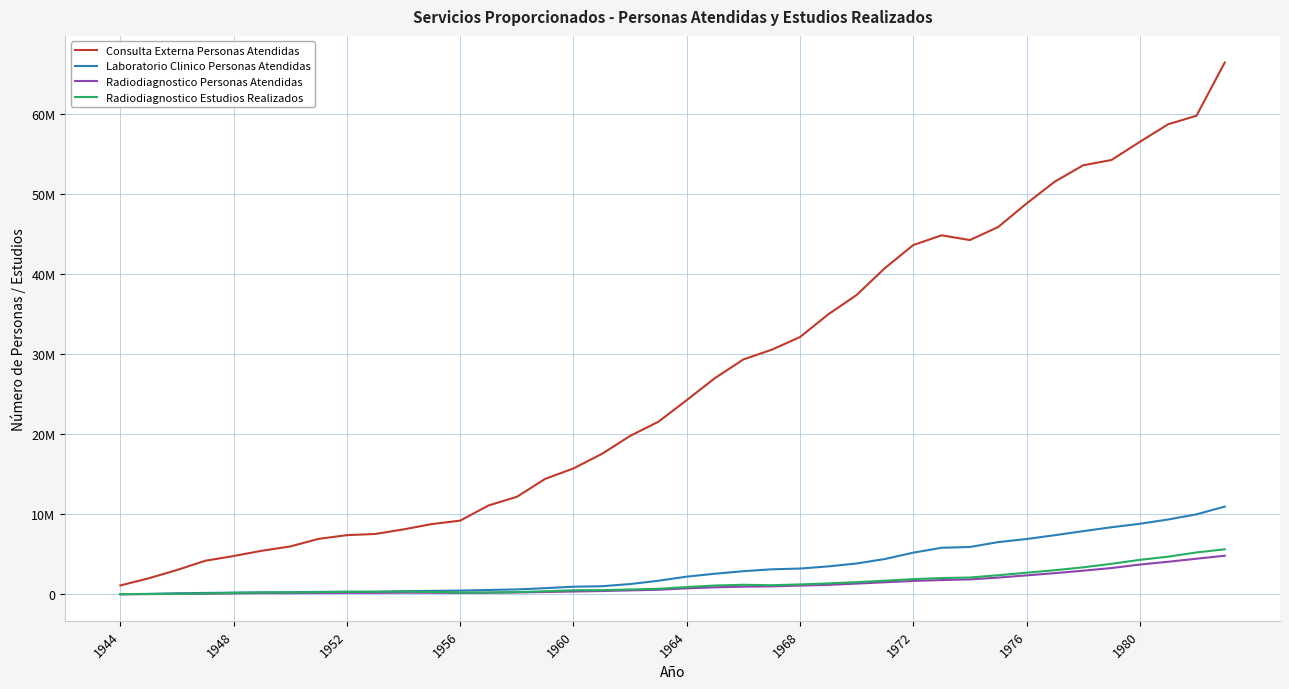

What is the highest value of the Radiodiagnostico Personas Atendidas series?

4837239